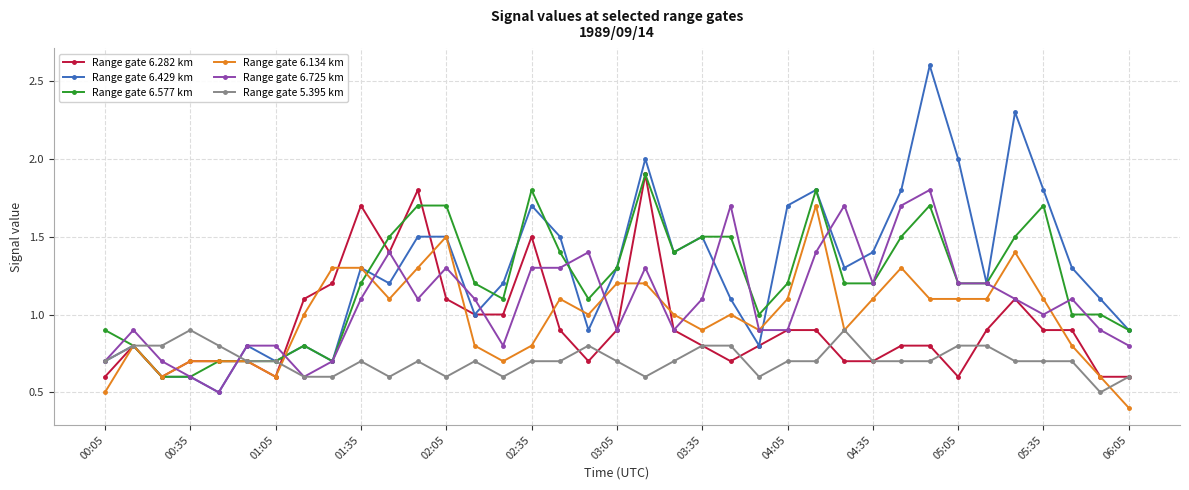

What is the average value of the Range gate 6.429 km series?

1.3